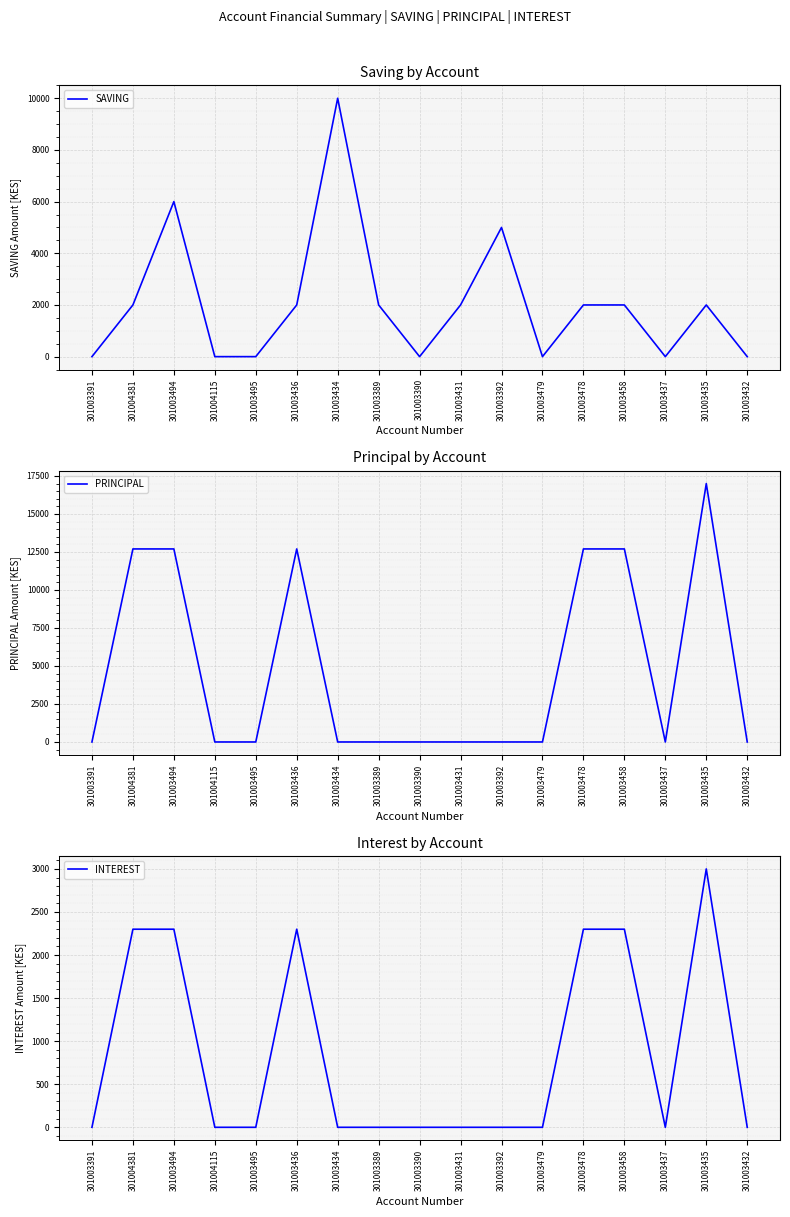

What are all the series names shown in the legend?

SAVING, PRINCIPAL, INTEREST